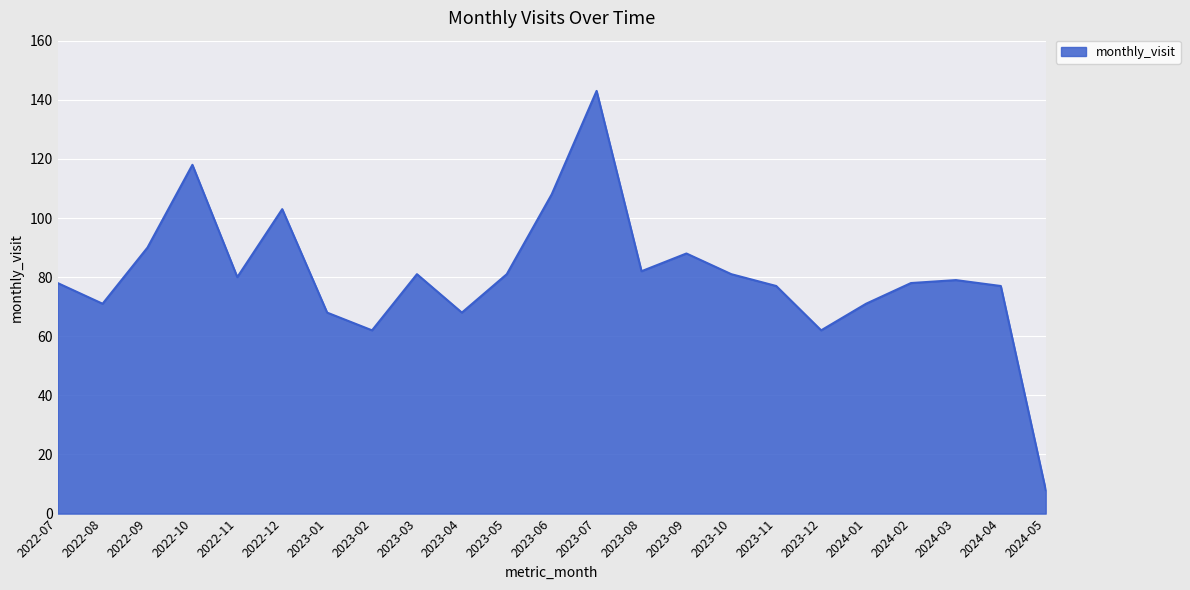

At which label does the data first exceed 79?

2022-09